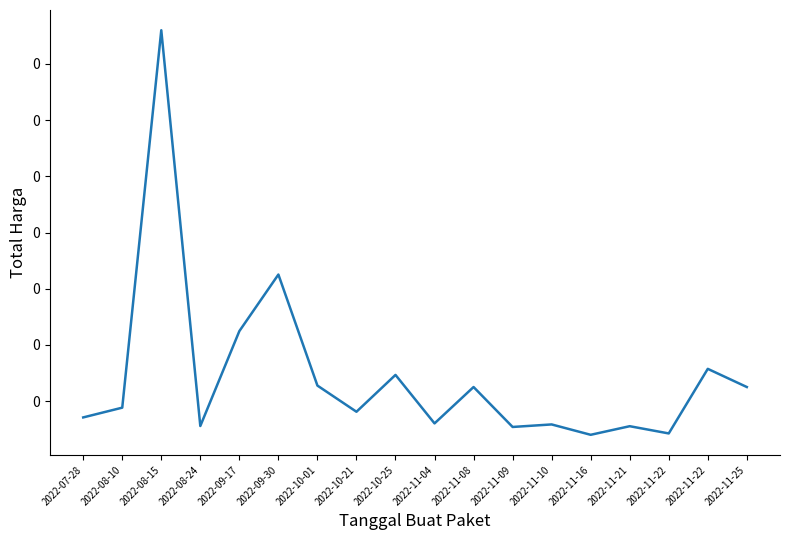

Does the chart have visible grid lines?

No